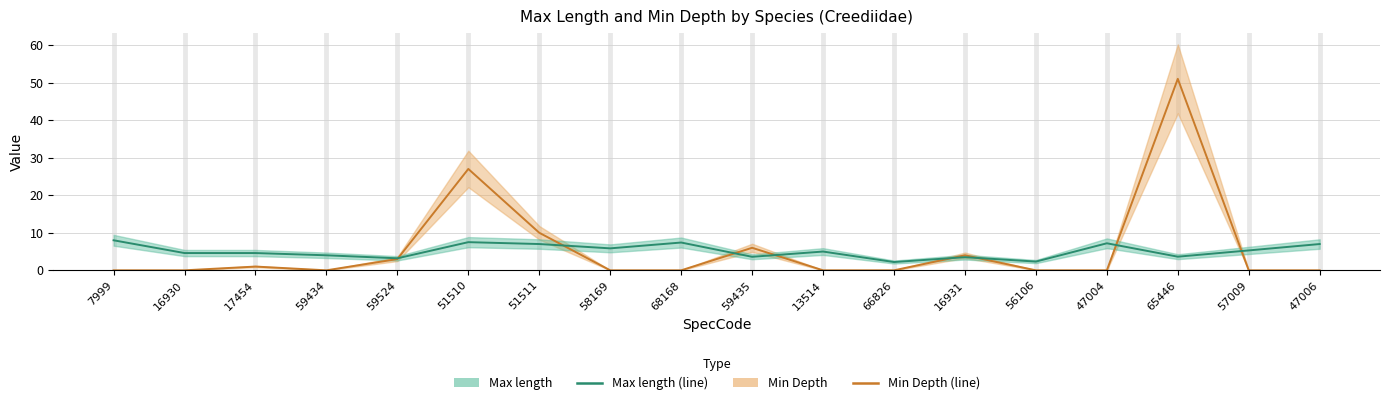

What is the sum of all Min Depth values?

102.0